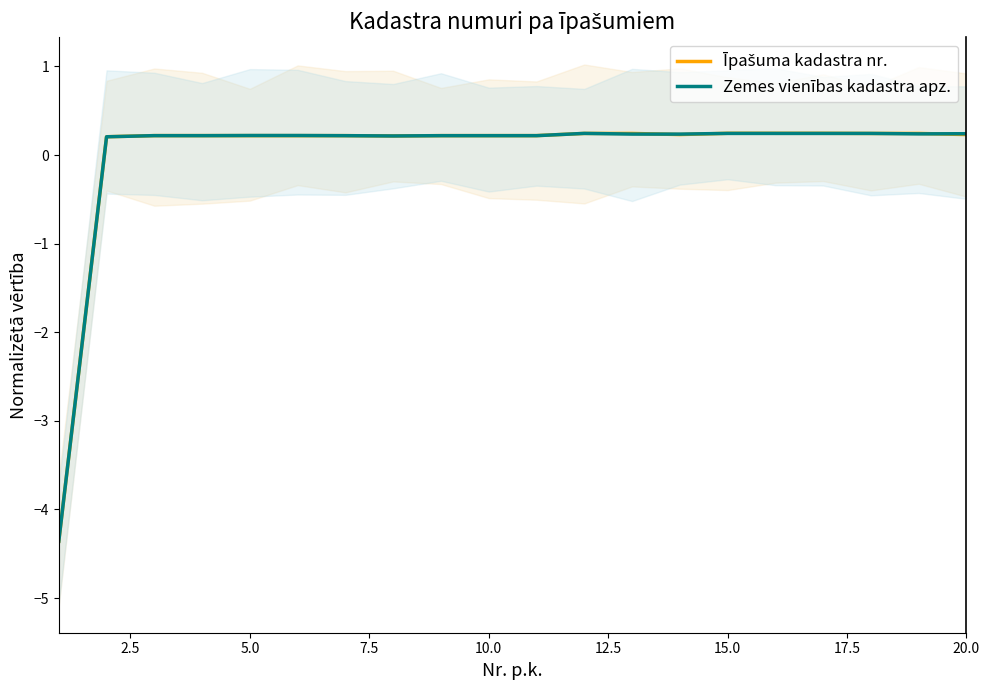

What is the total value across all series at 5.0?

0.4